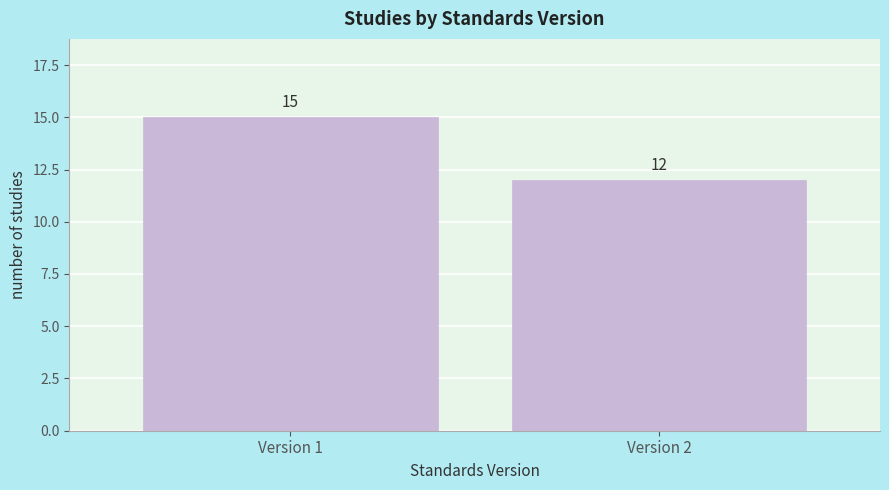

Reading right to left, extract all data points from this chart.

12	15